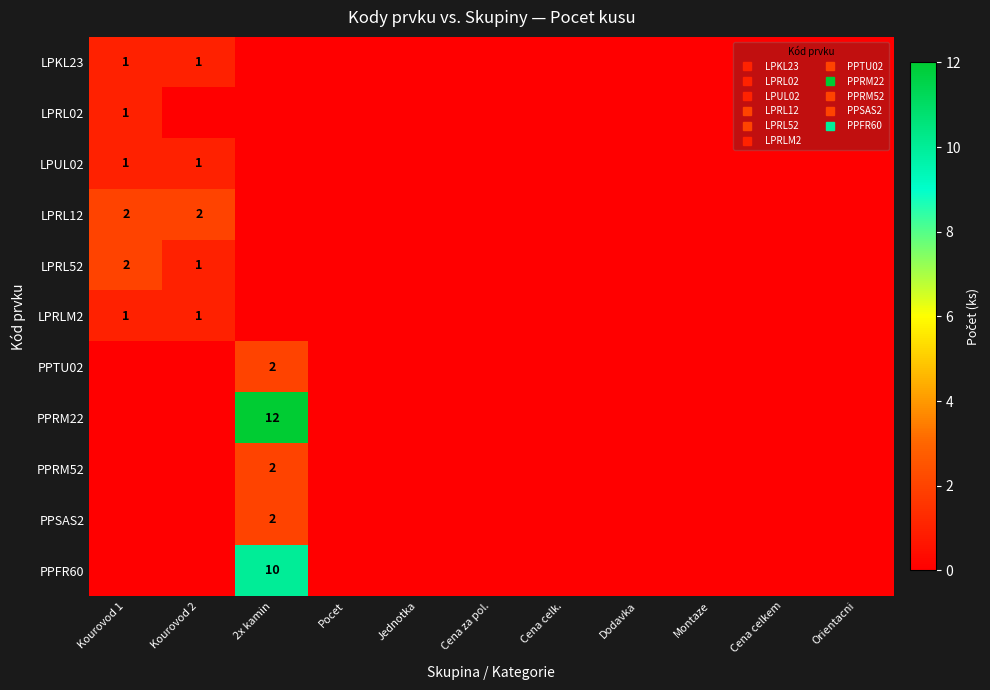

What is the difference between the LPKL23 values at Cena za pol. and Kourovod 2?

1